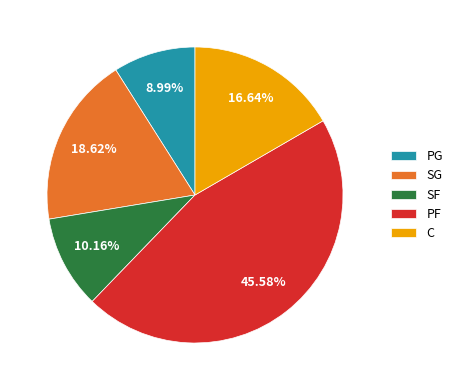

To the nearest percent, what portion does PF represent?

46%